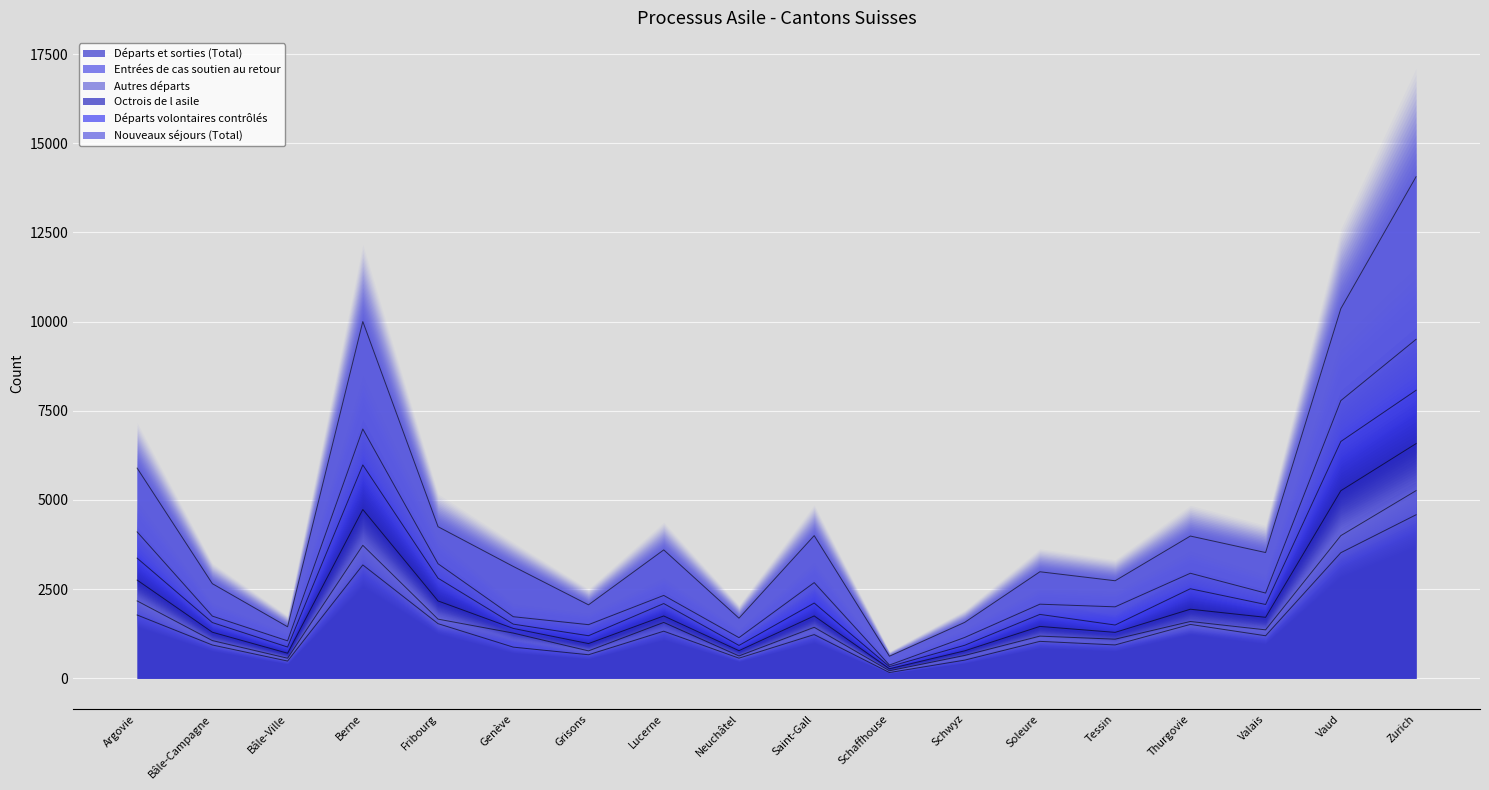

What is the value of the Nouveaux séjours (Total) point at the 12th from the left?

1569